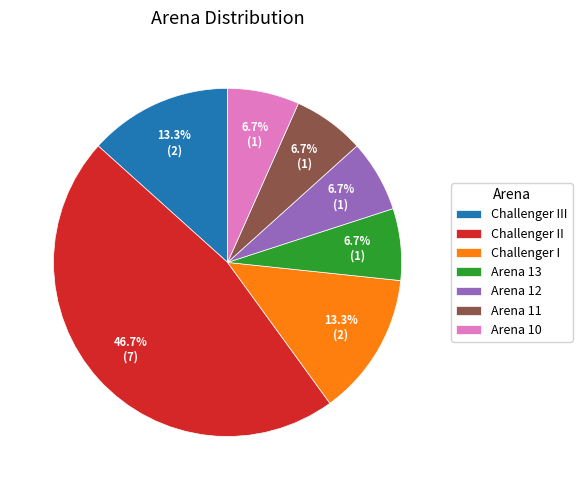

To the nearest percent, what is the average slice percentage?

14%